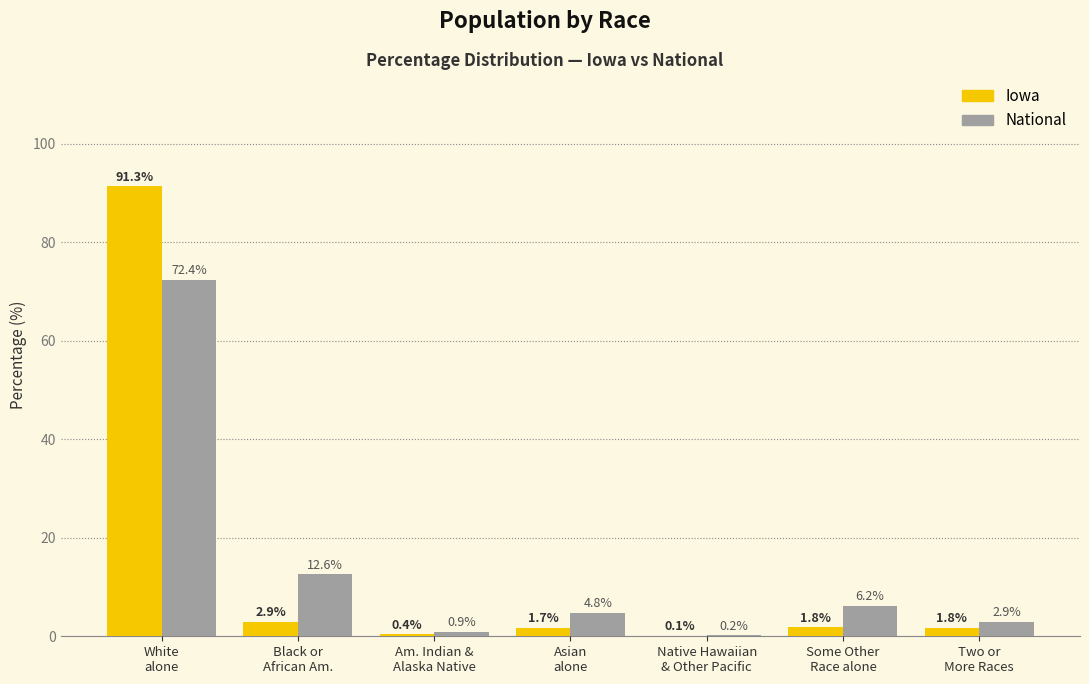

What is the spread (max minus min) of values at Am. Indian &
Alaska Native?

0.6